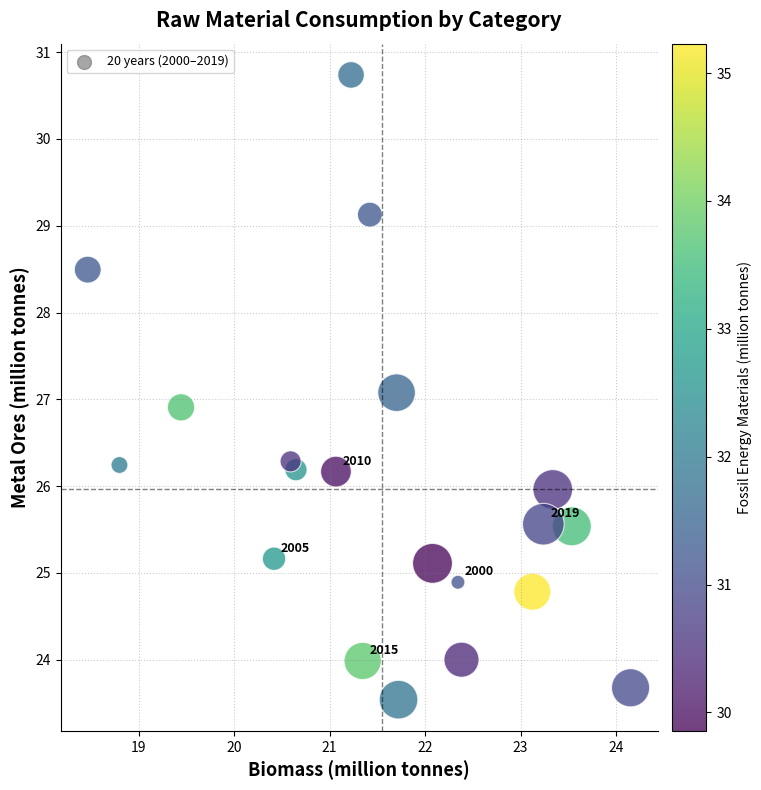

What is the range of X values (max minus min)?

5.7